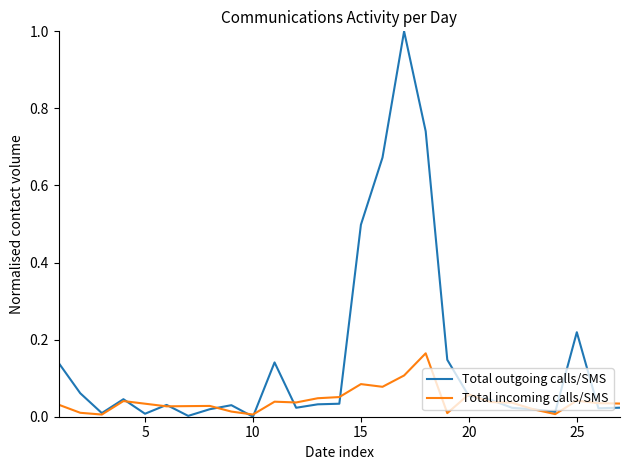

After their last crossing, which series has the higher values: Total incoming calls/SMS or Total outgoing calls/SMS?

Total incoming calls/SMS